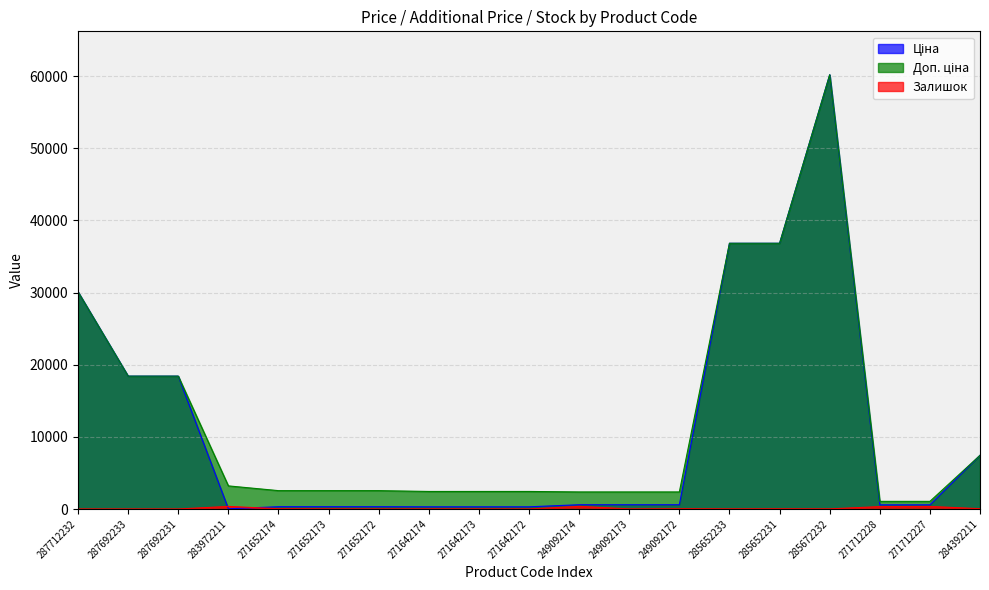

How many interior local valleys does the Залишок series have?

5